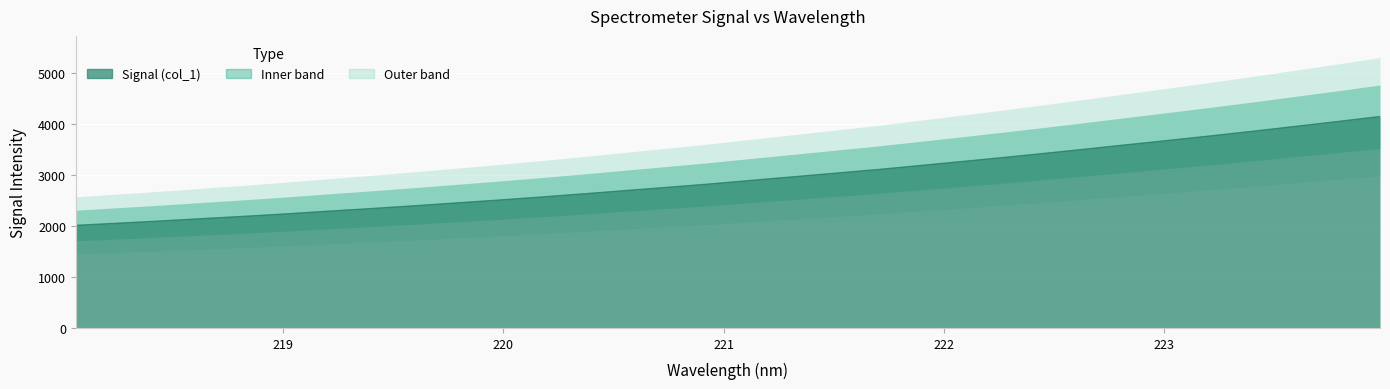

Is it true that the value at 219.589 is 3593.3?

False